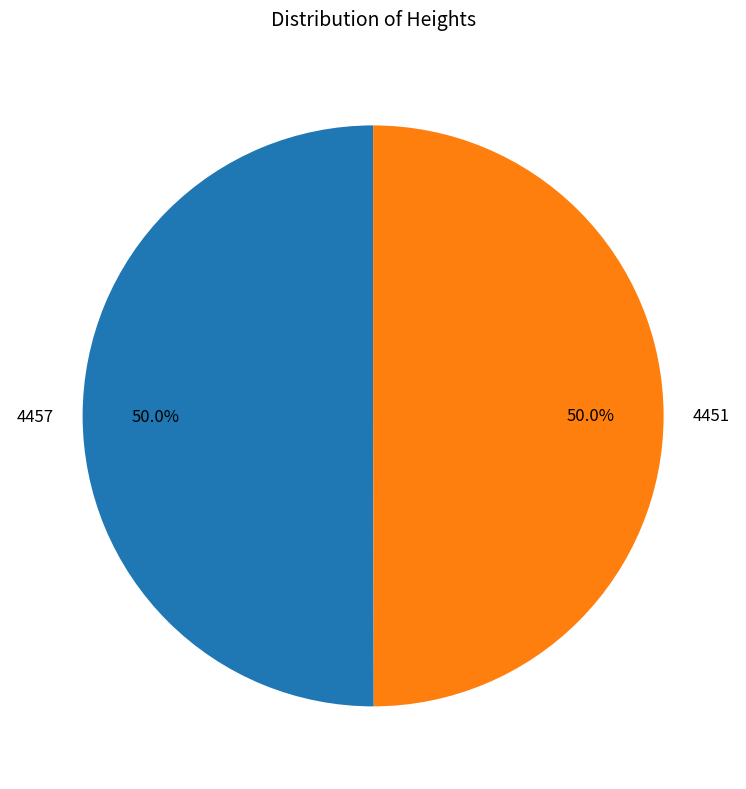

The 4457 slice represents 50% of the pie. True or false?

True